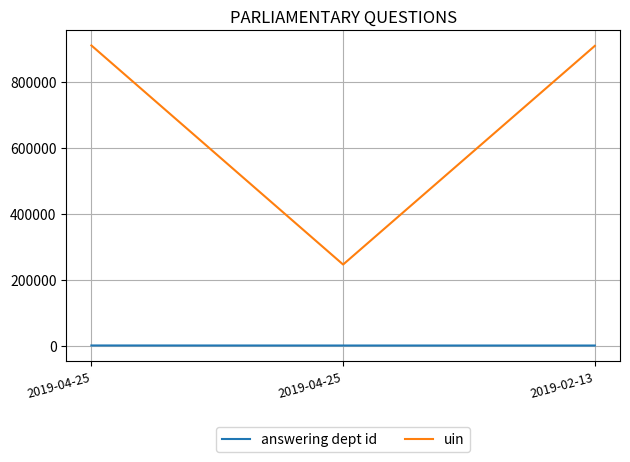

What is the minimum value shown in the chart?

20